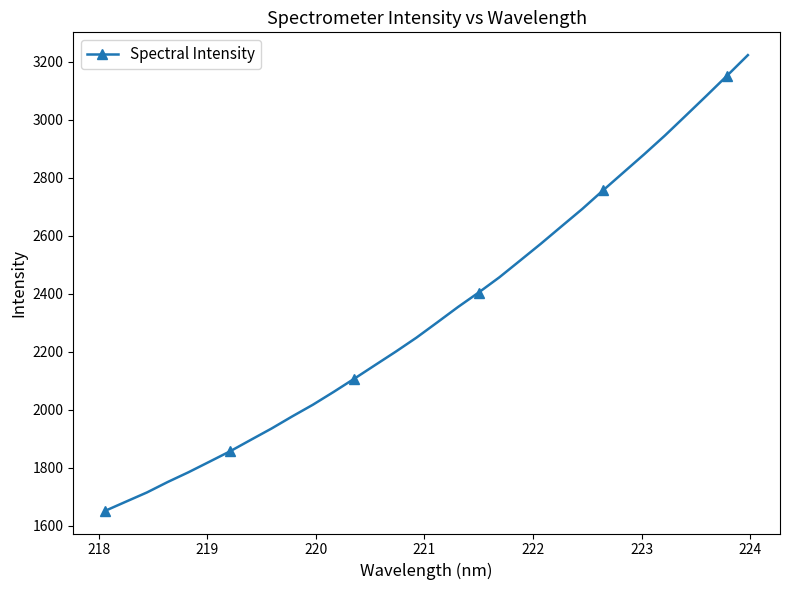

What is the sum of all values?

74657.3